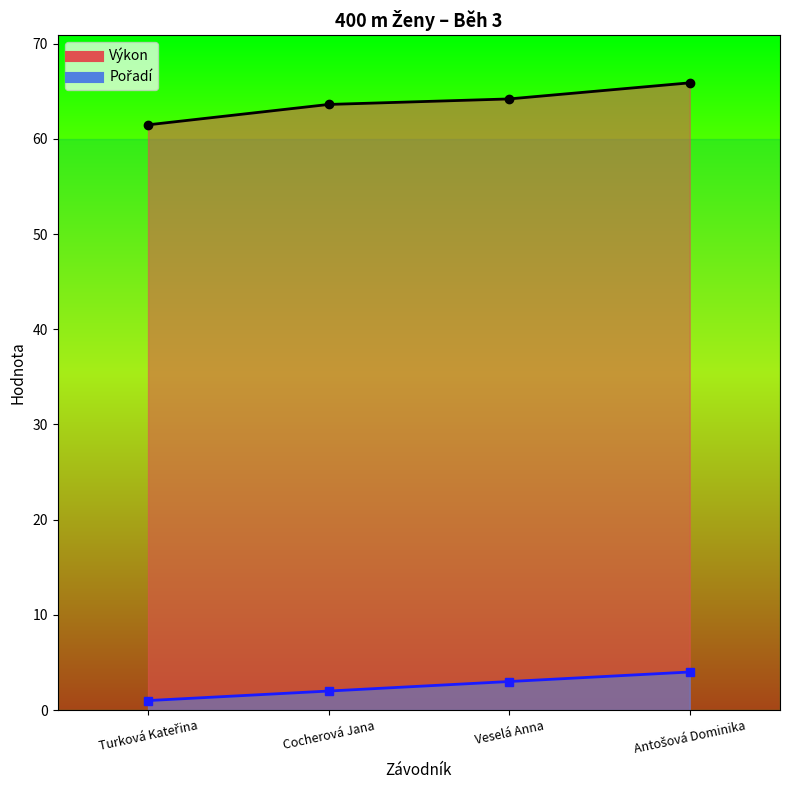

What are all the series names shown in the legend?

Pořadí, Výkon